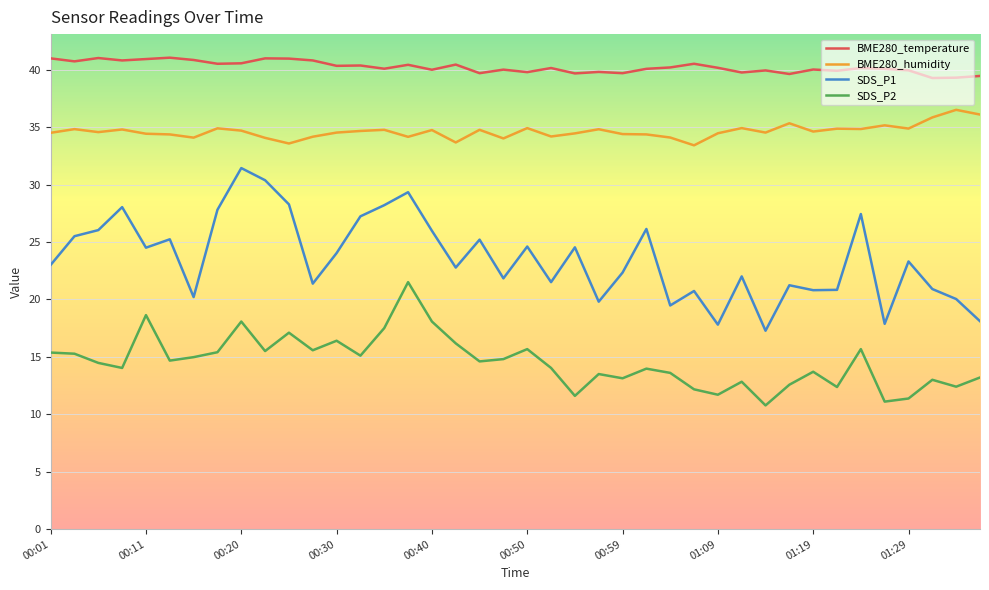

Which series has the largest range (max minus min)?

SDS_P1